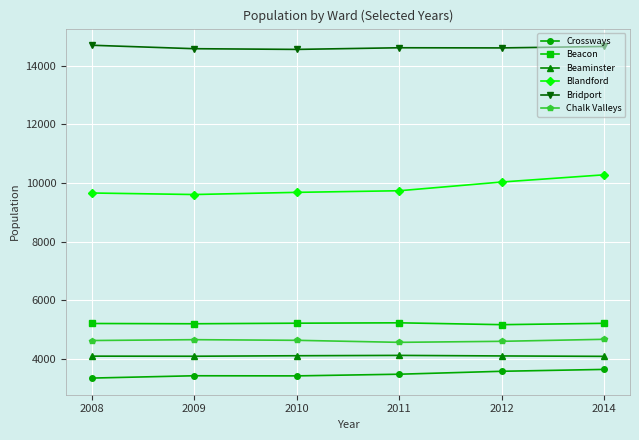

True or false: Beacon has a value of 5211 at 2008.

True